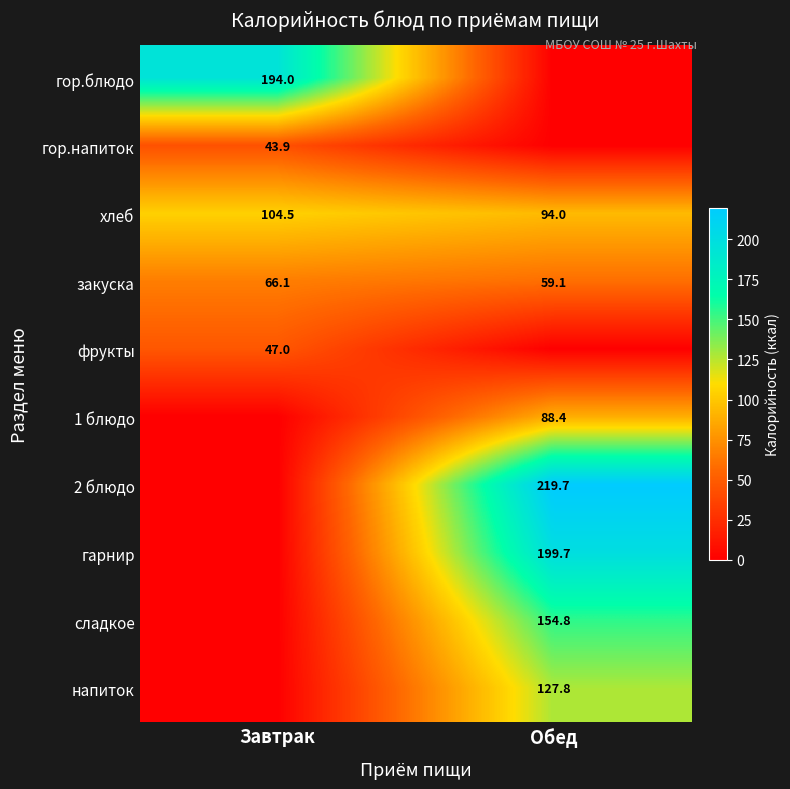

At which label does хлеб reach its peak?

Завтрак